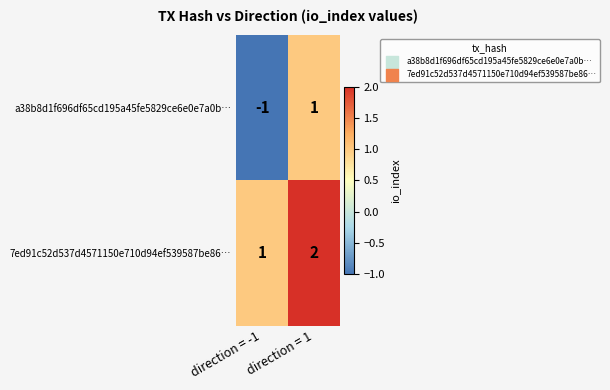

Where is a38b8d1f696df65cd195a45fe5829ce6e0e7a0b… nearest to the value 0?

direction = -1